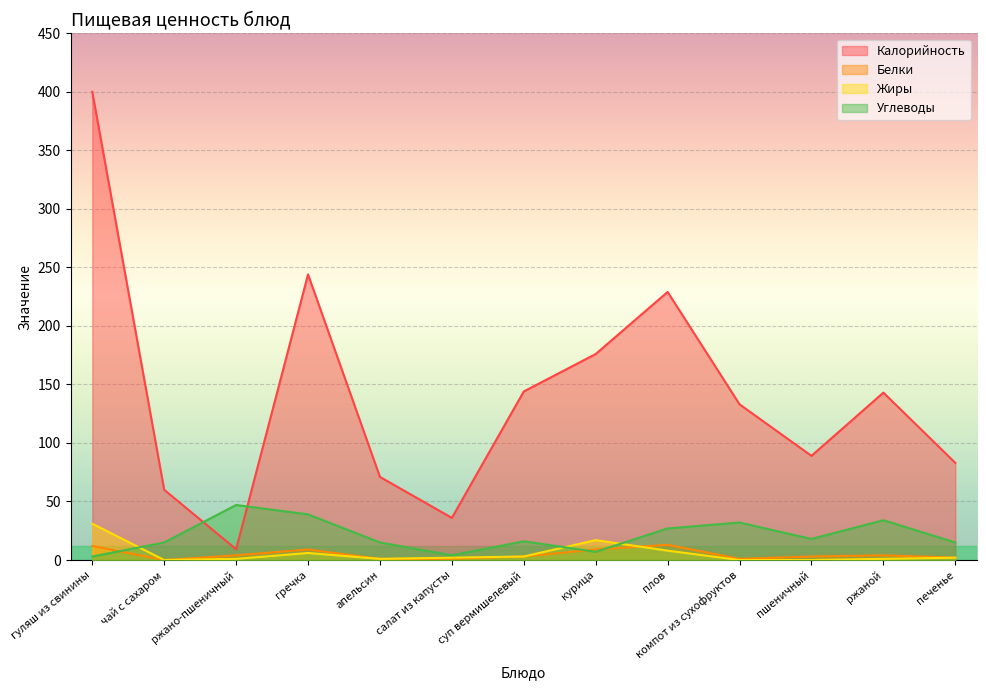

What are all the series names shown in the legend?

Калорийность, Белки, Жиры, Углеводы